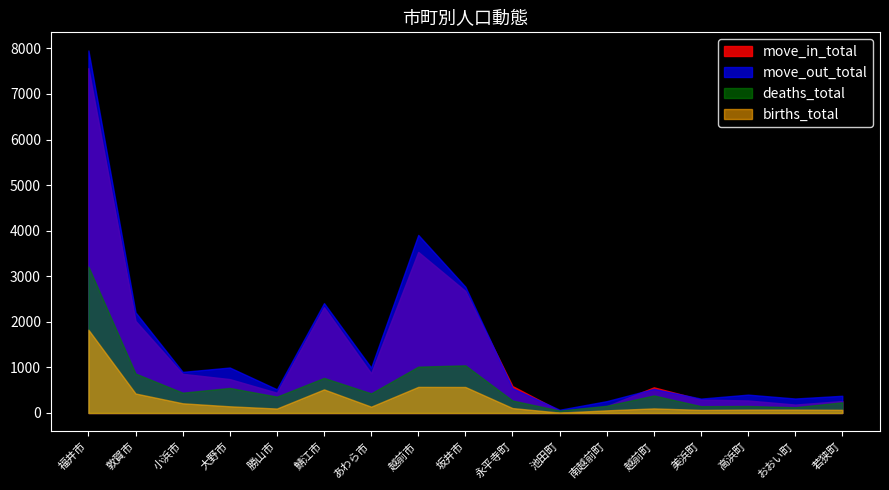

What is the lowest value of the move_in_total series?

50